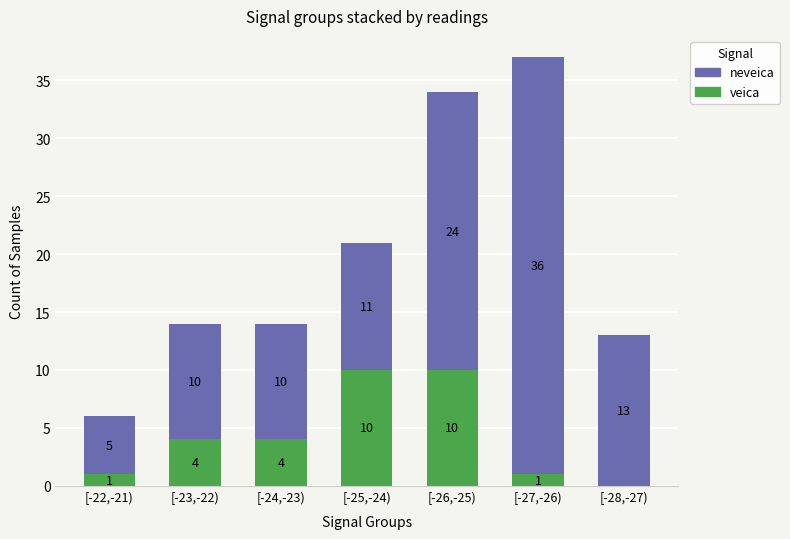

What is the sum of all veica values?

30